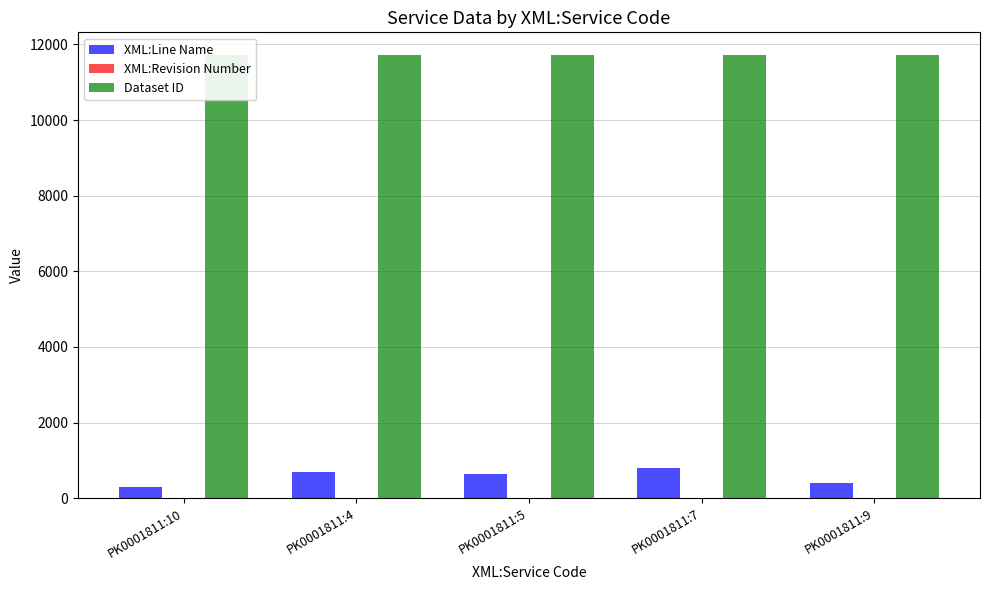

How many distinct data groups are displayed?

3